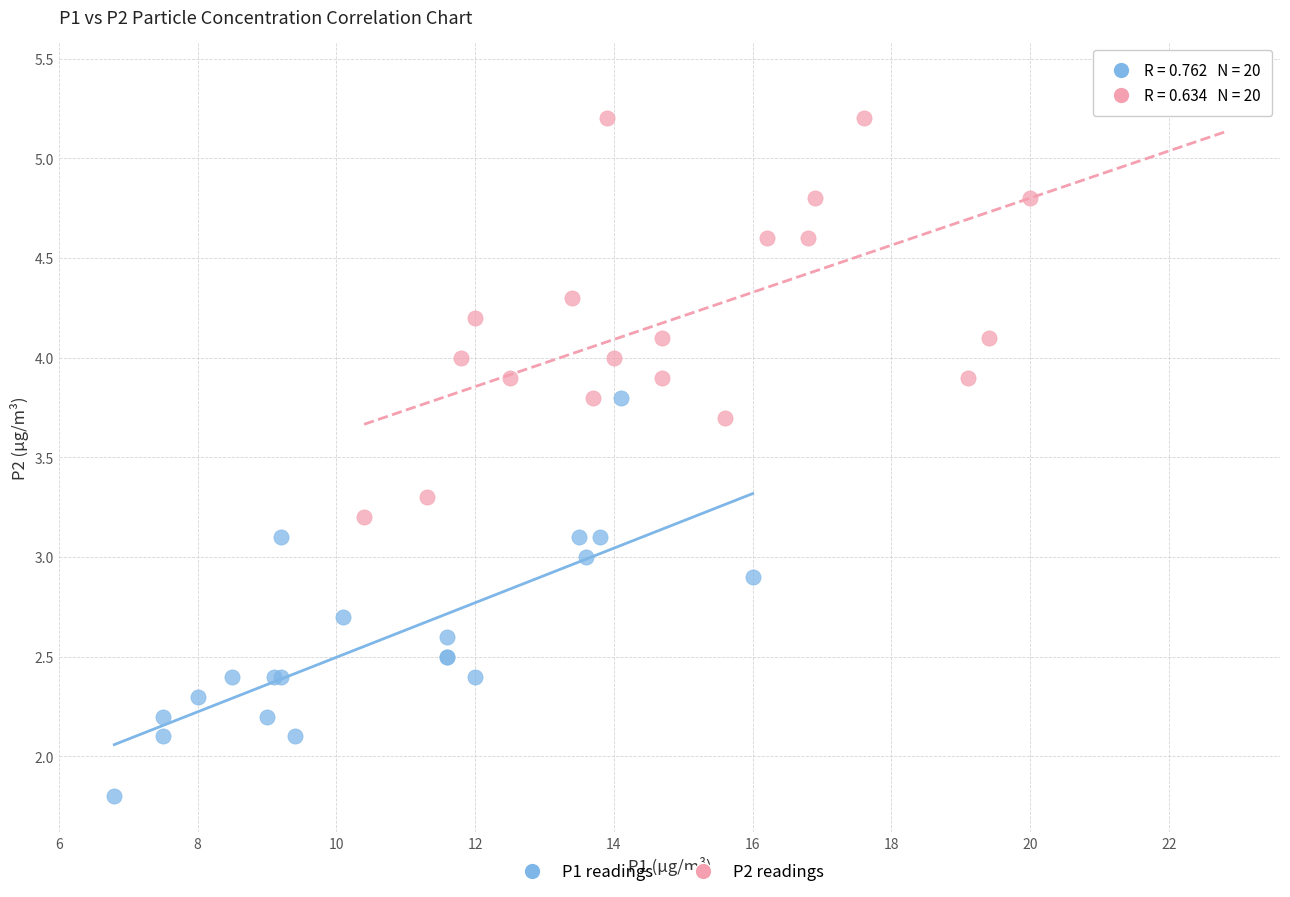

Which series contains the lowest Y value?

P1 readings